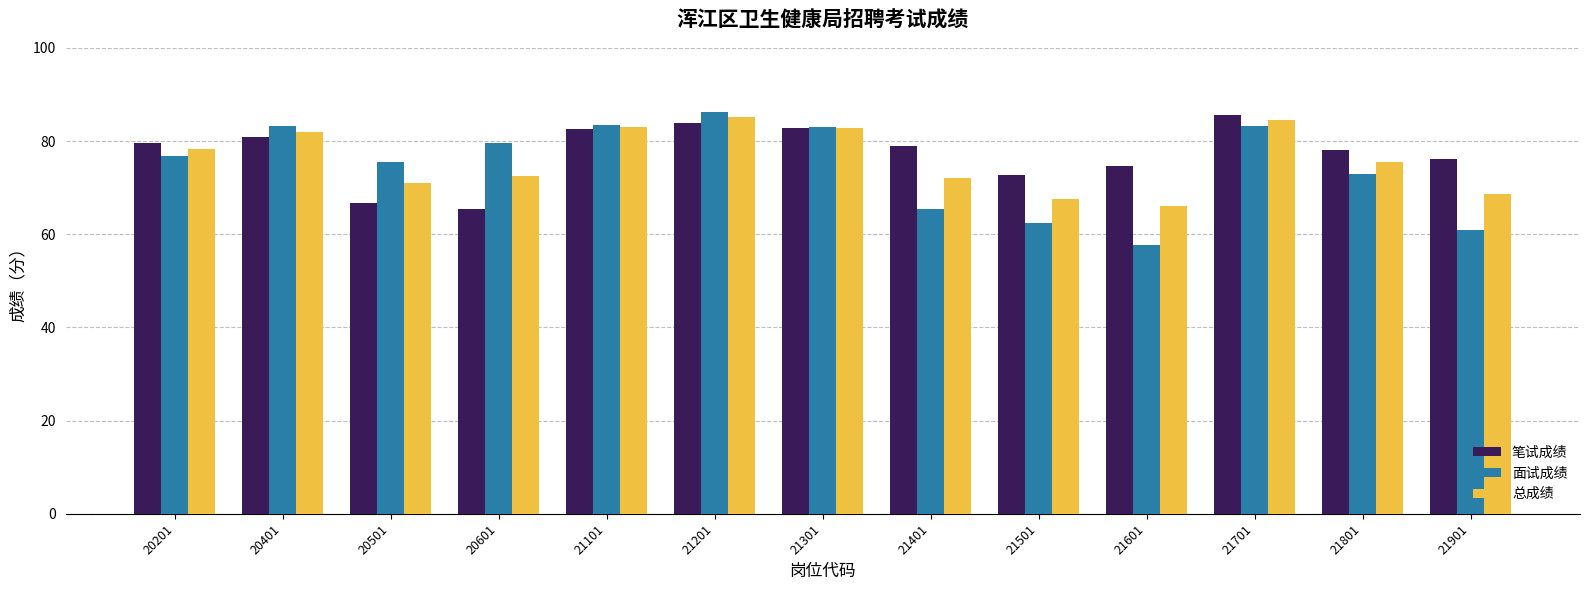

Rank the series at 21601 from highest to lowest value.

笔试成绩, 总成绩, 面试成绩